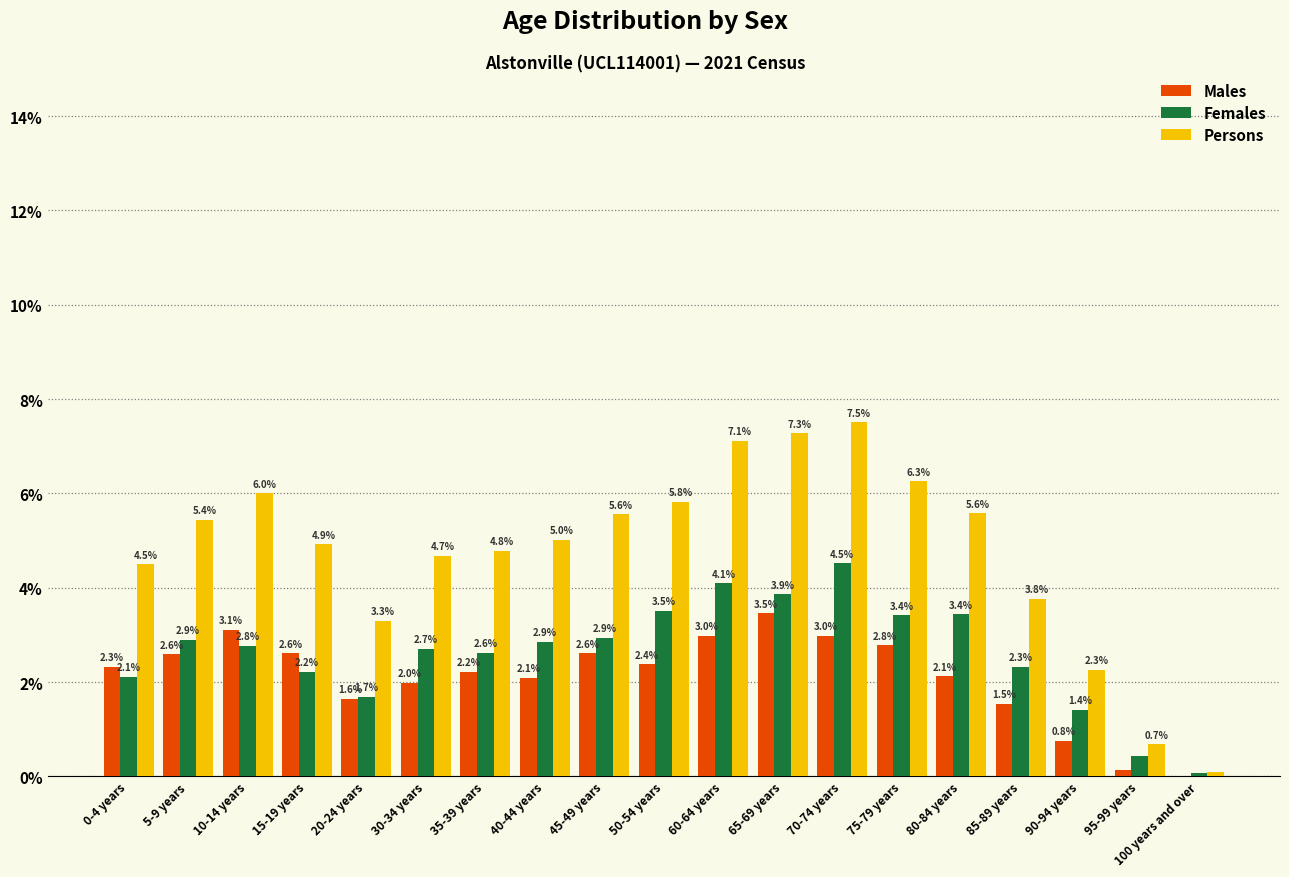

What is the total value across all series at 35-39 years?

9.6